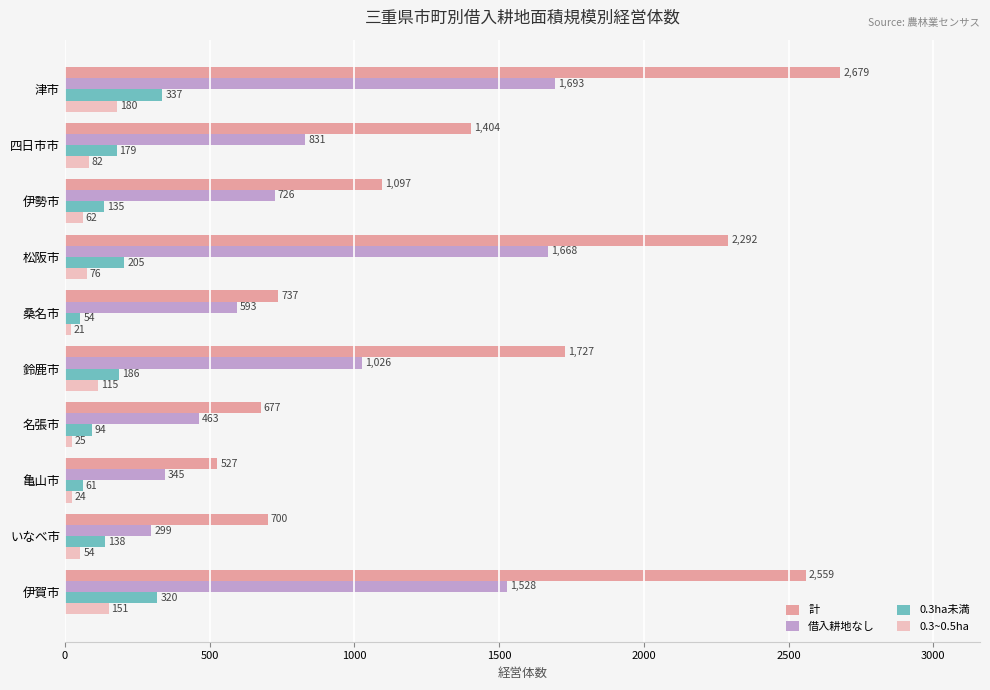

What are all the series names shown in the legend?

計, 借入耕地なし, 0.3ha未満, 0.3~0.5ha